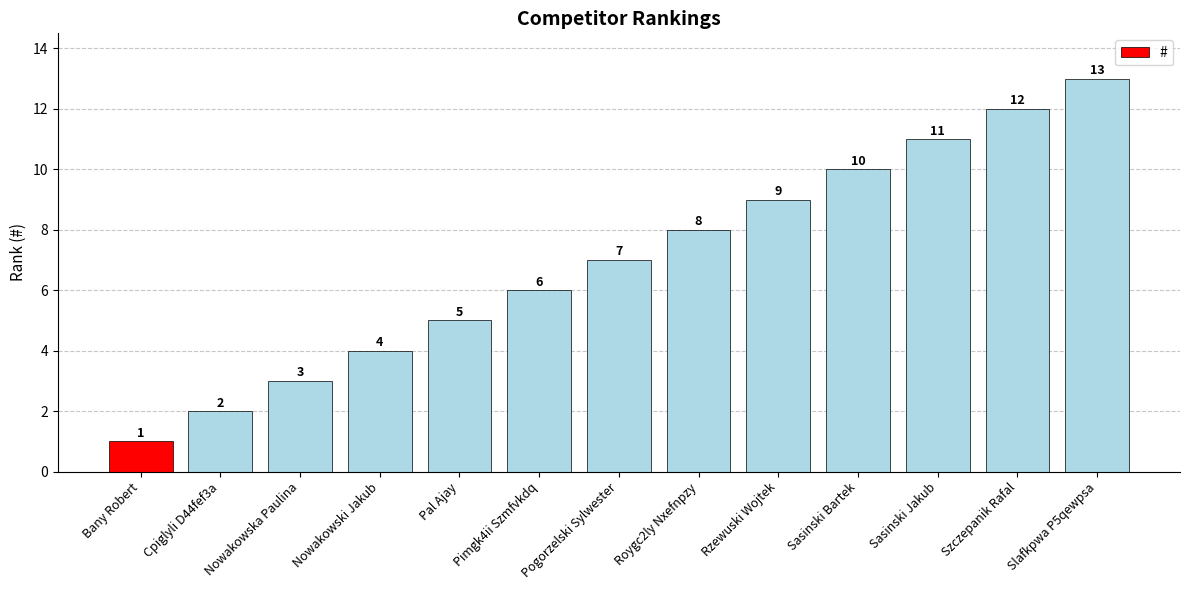

Which has a higher value, Rzewuski Wojtek or Pogorzelski Sylwester?

Rzewuski Wojtek